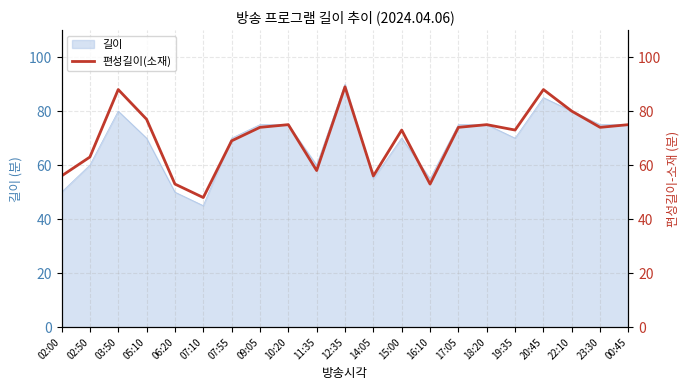

What is the sum of all values?

1471